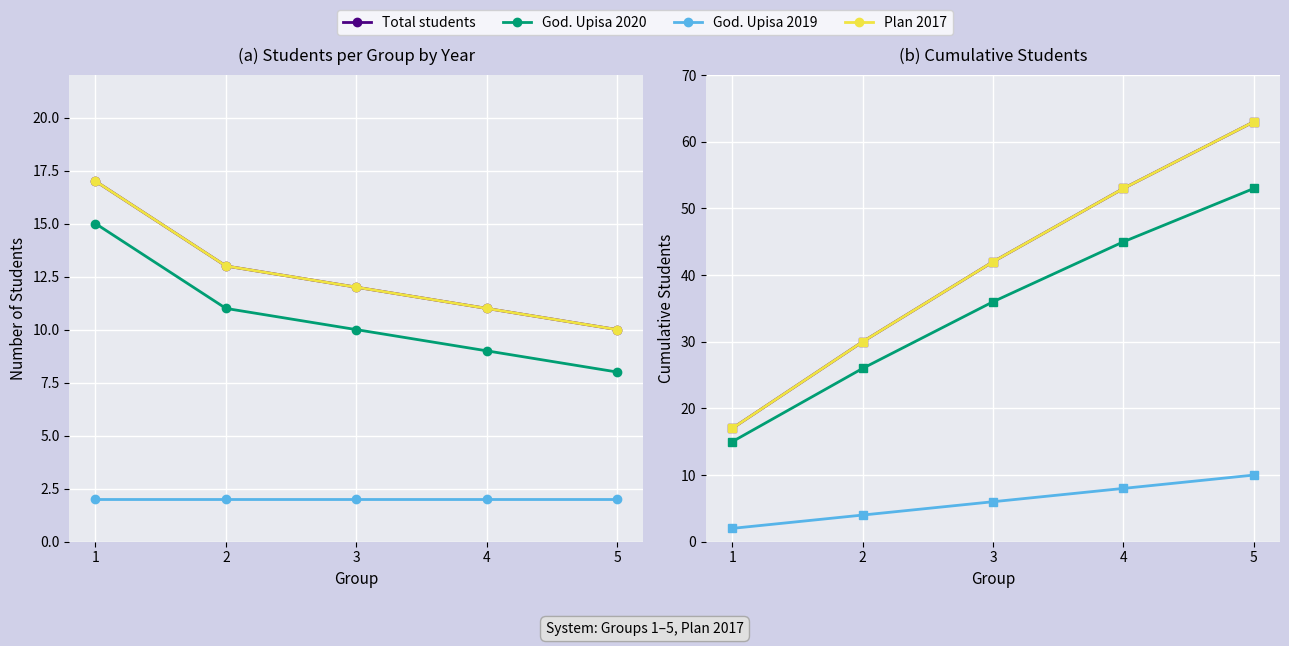

True or false: God. Upisa 2020 and Plan 2017 intersect in this chart.

False